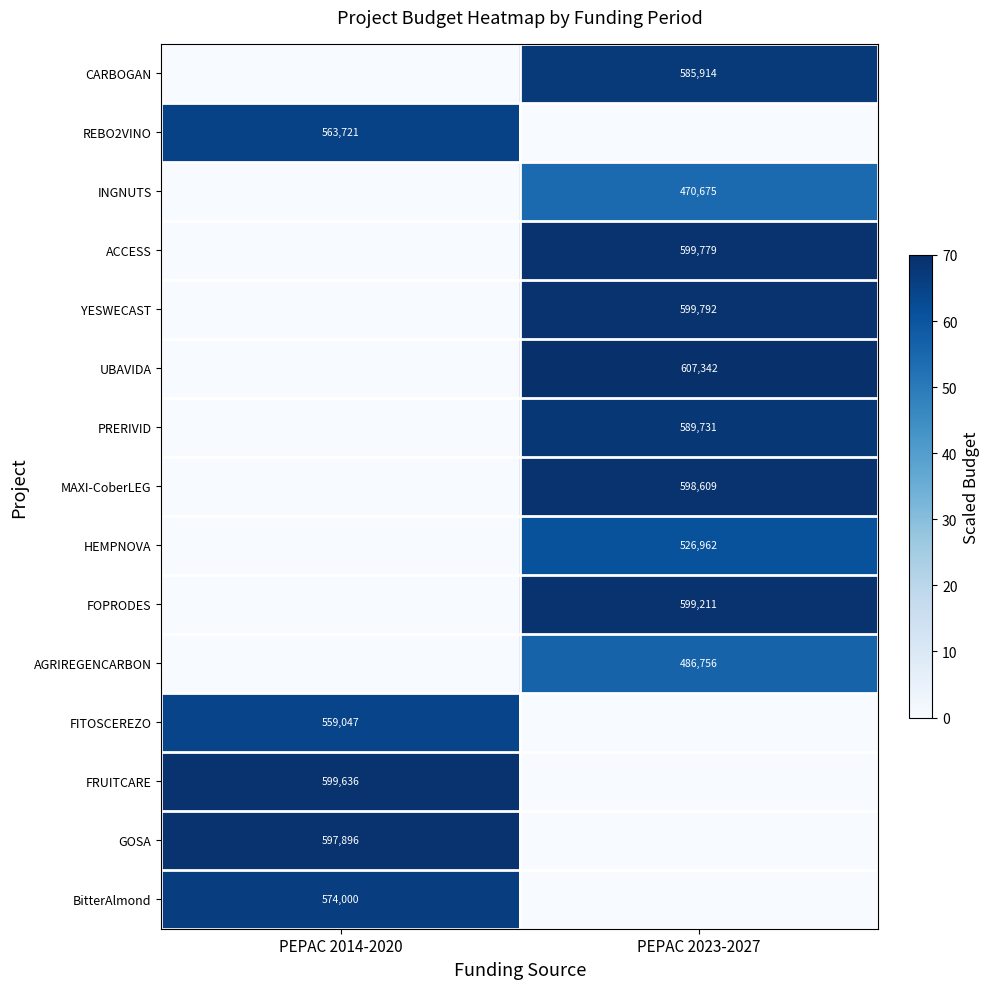

Between PEPAC 2023-2027 and PEPAC 2014-2020, which is larger?

PEPAC 2023-2027